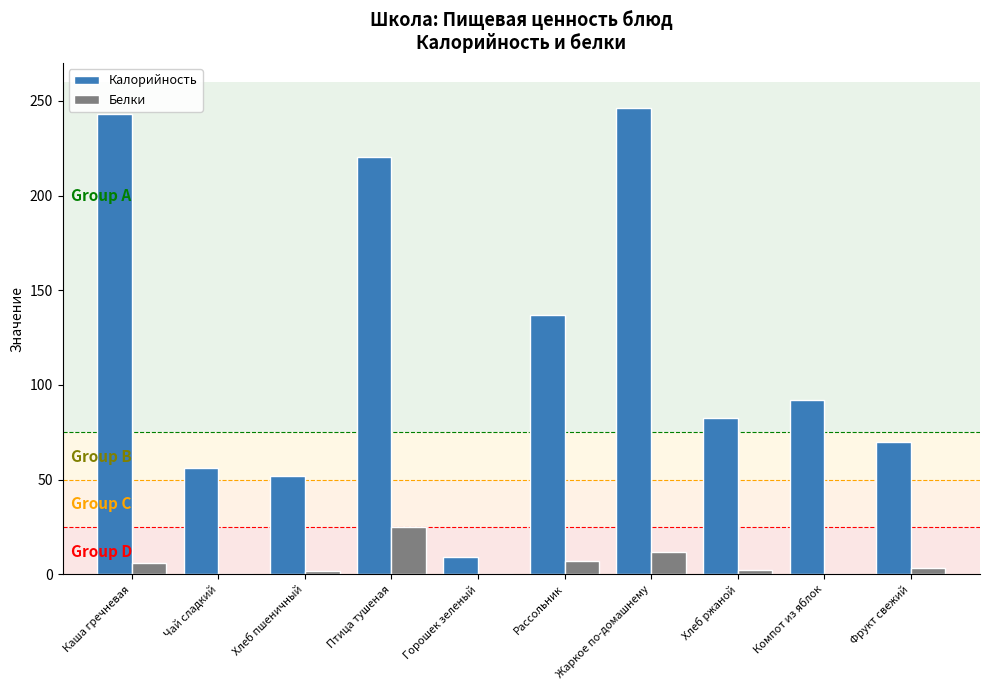

Count the number of categories in the chart.

10